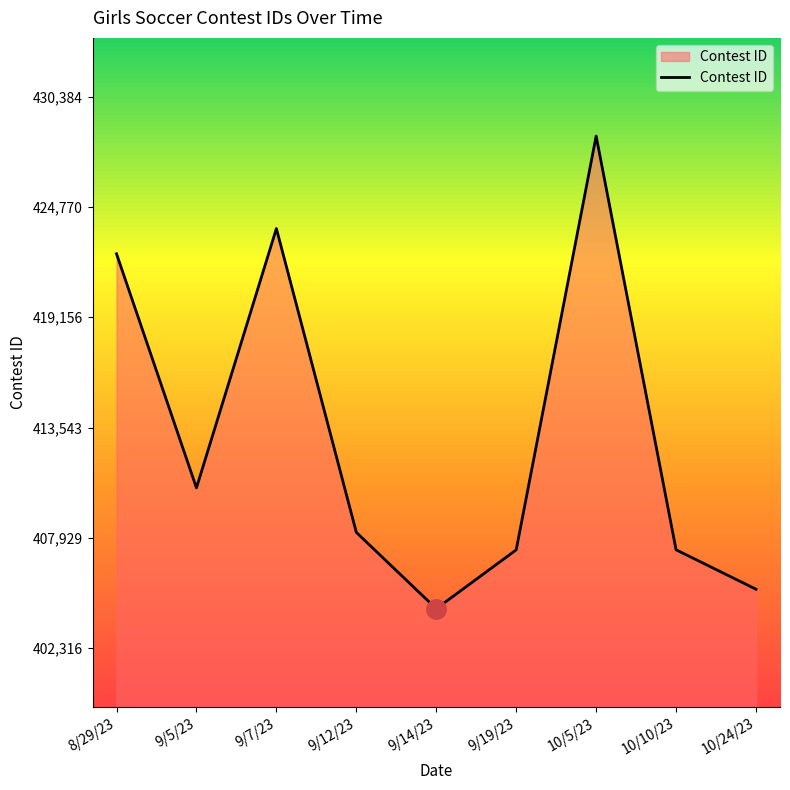

The value at 9/7/23 is 423675. True or false?

True